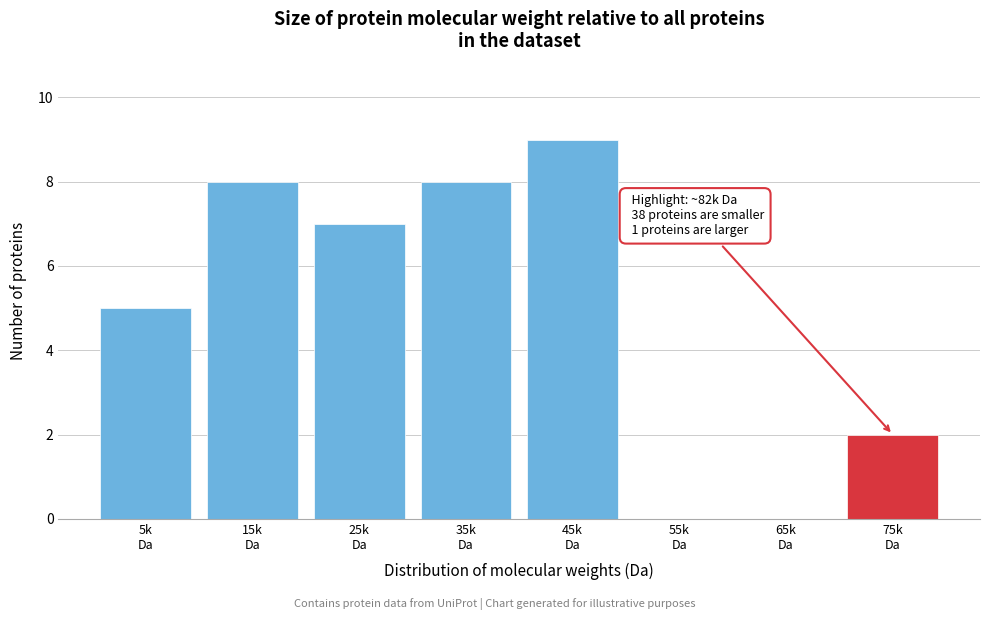

How many series are shown in this chart?

1